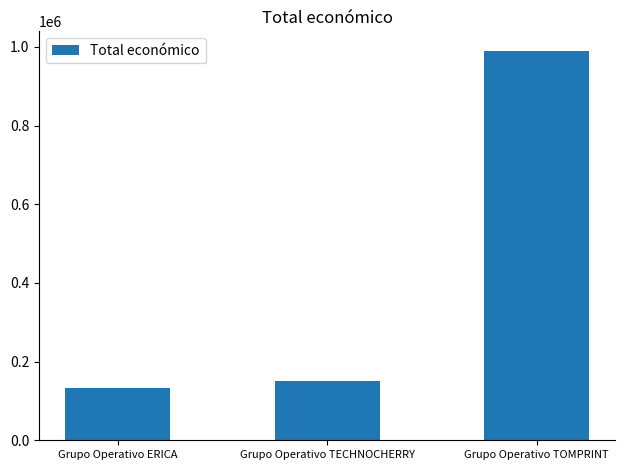

Rank the categories by value from lowest to highest.

Grupo Operativo ERICA, Grupo Operativo TECHNOCHERRY, Grupo Operativo TOMPRINT